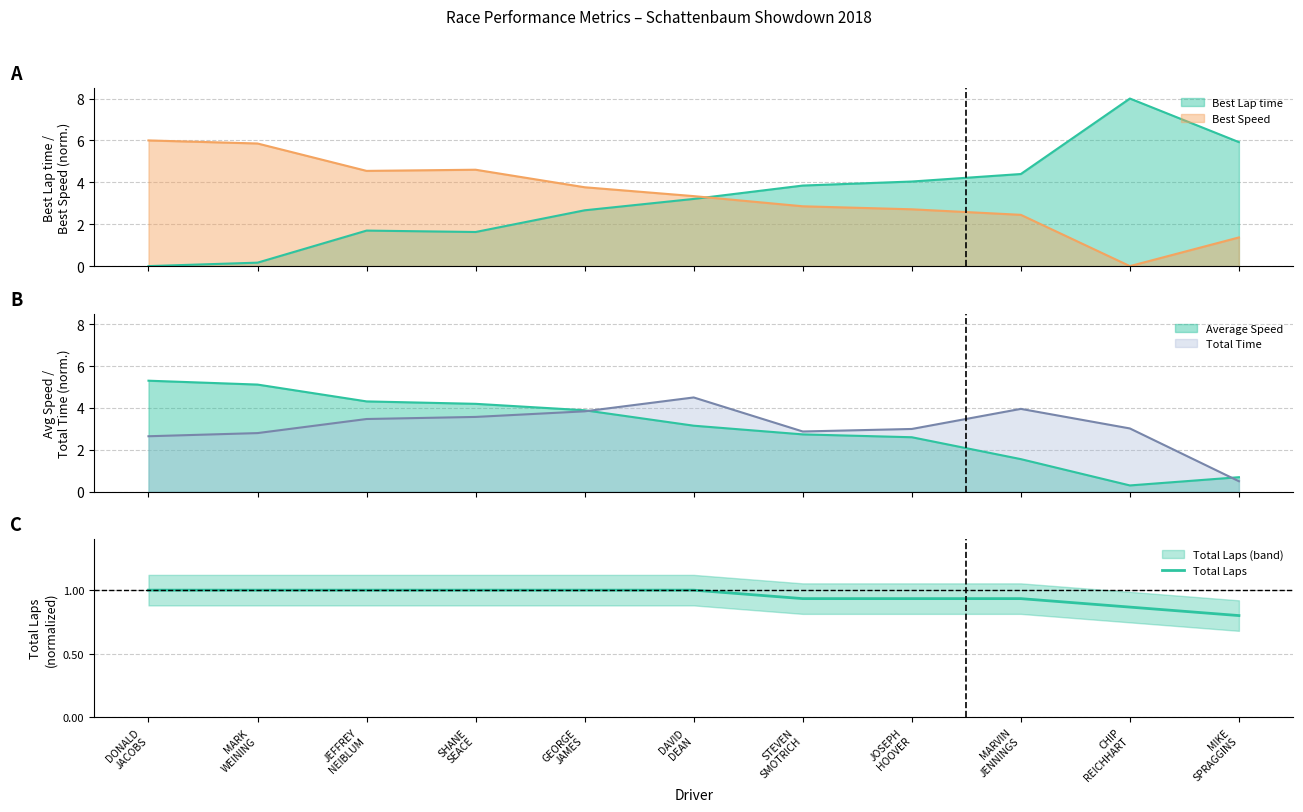

What position from the right is JOSEPH
HOOVER?

4